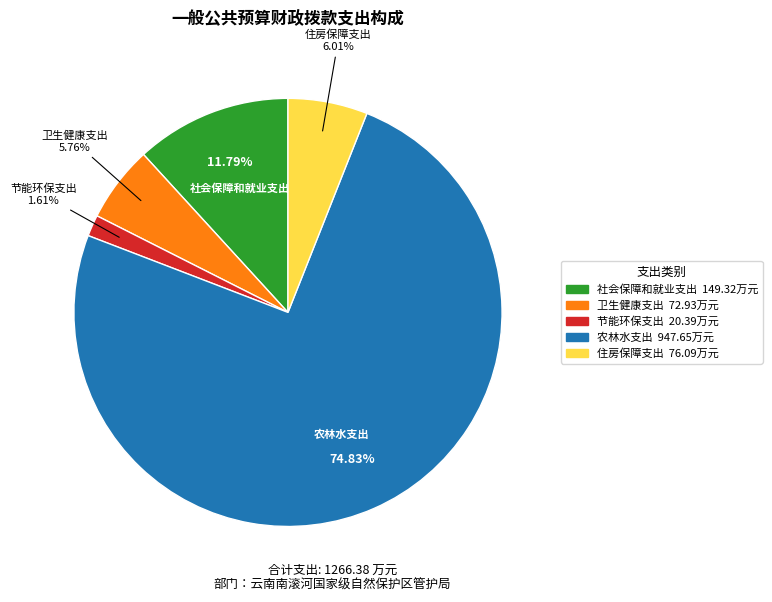

How many segments does this pie chart have?

5